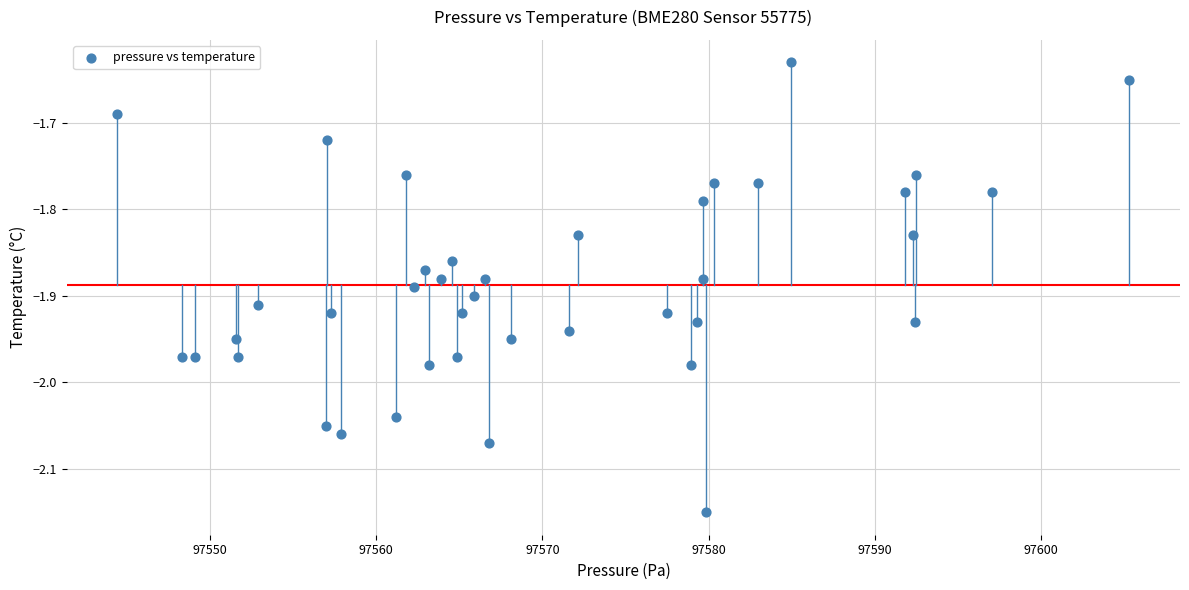

What is the range of X values (max minus min)?

60.9